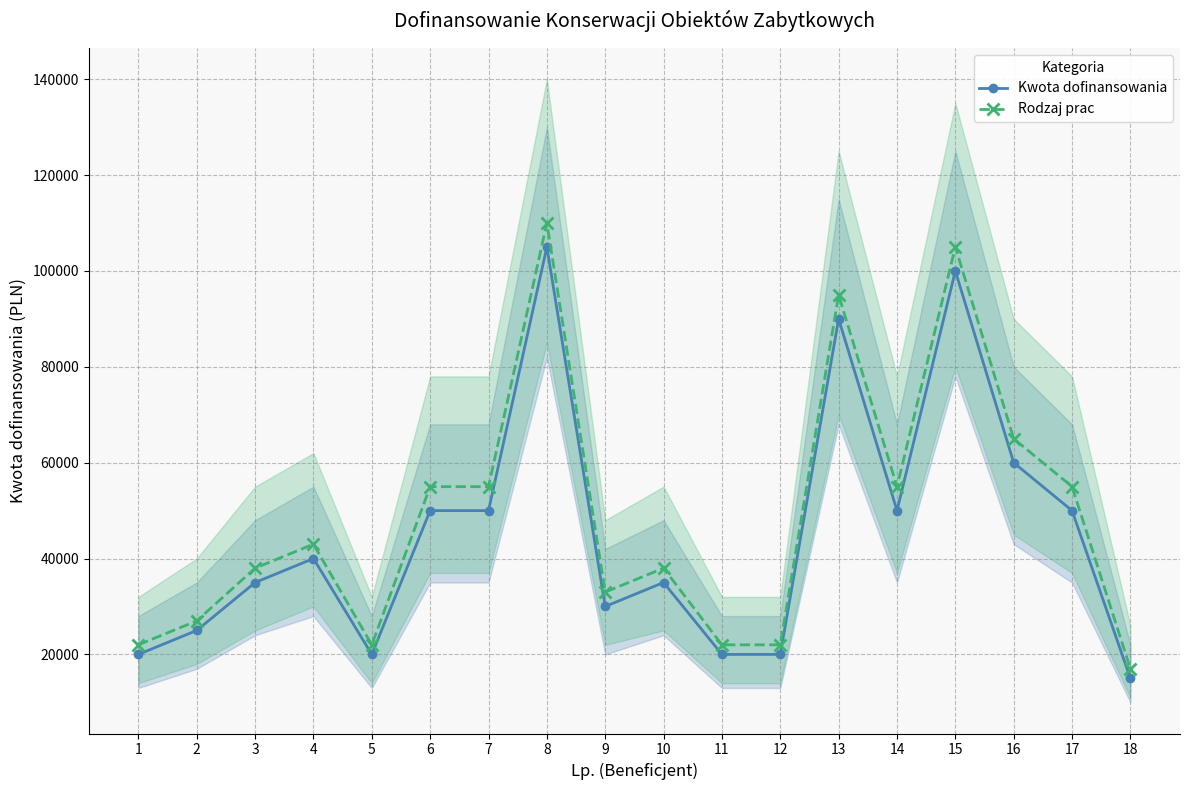

Rank the categories by Rodzaj prac value from lowest to highest.

18, 1, 5, 11, 12, 2, 9, 3, 10, 4, 6, 7, 14, 17, 16, 13, 15, 8